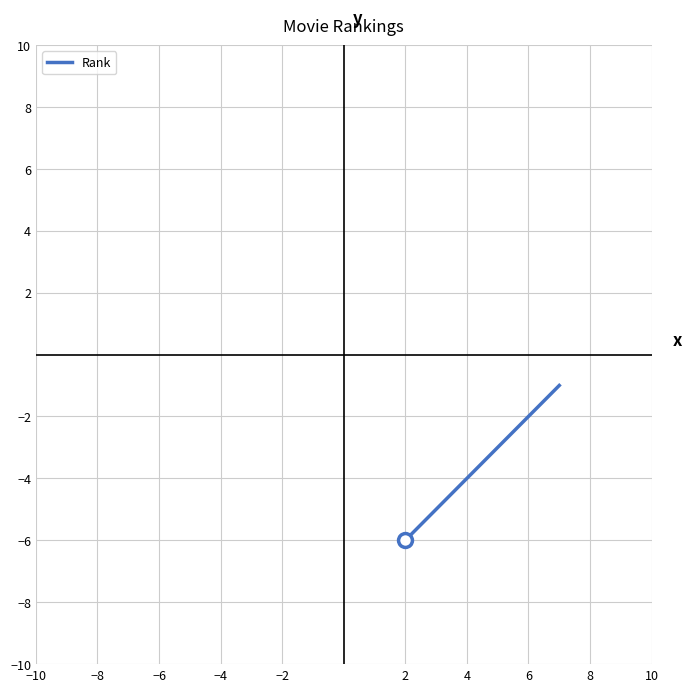

What is the maximum value shown in the chart?

-1.0